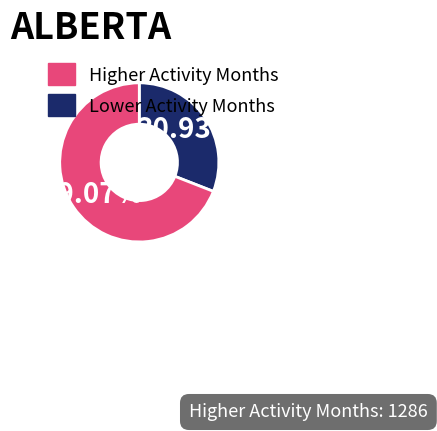

Is there a majority slice in this chart?

Yes